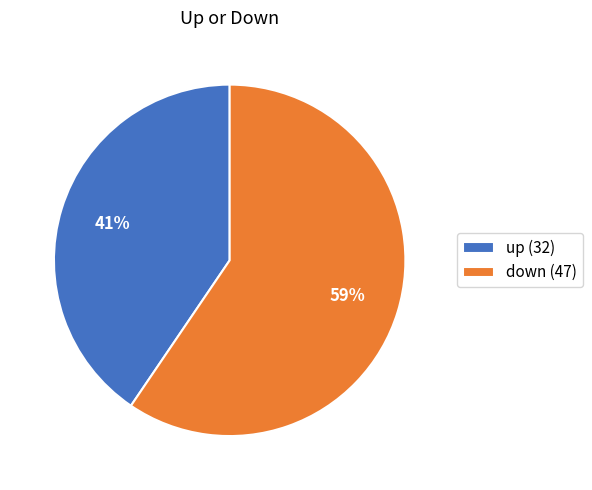

What is the smallest slice in the pie chart?

up